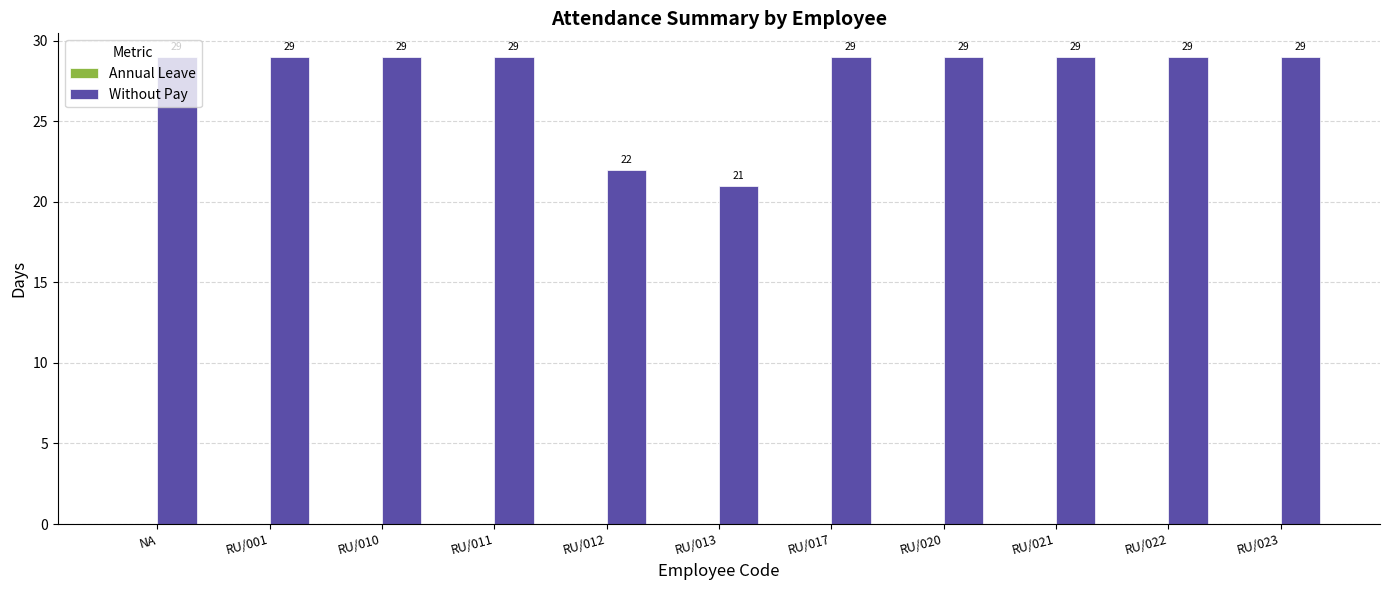

How many categories are shown in the chart?

11